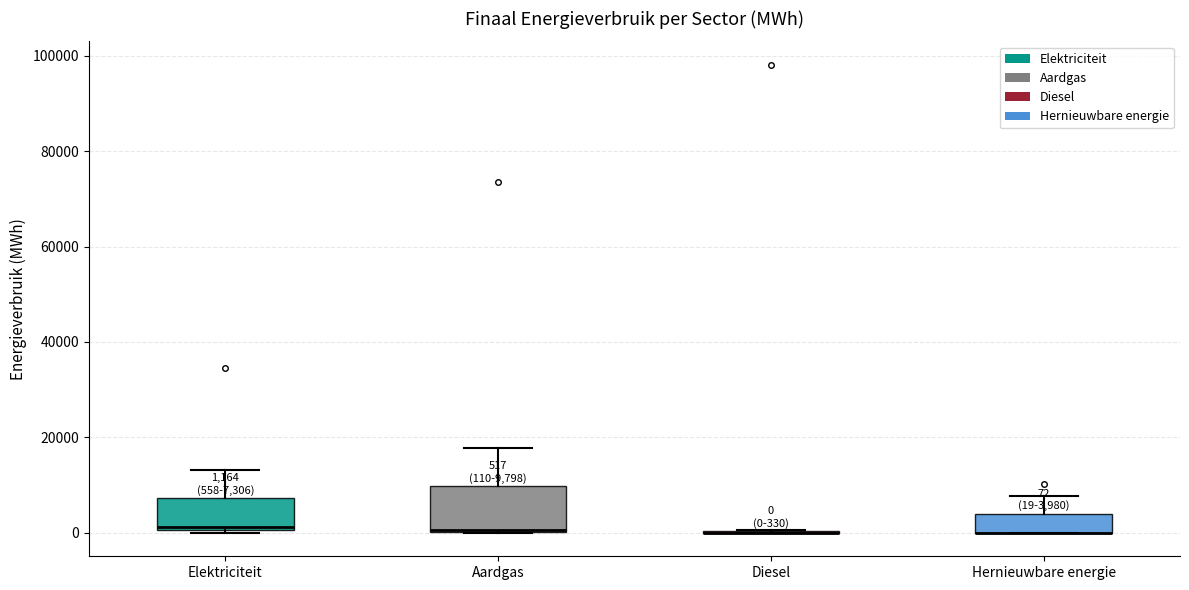

Which box is the tallest, from its lower edge to its upper edge?

Aardgas